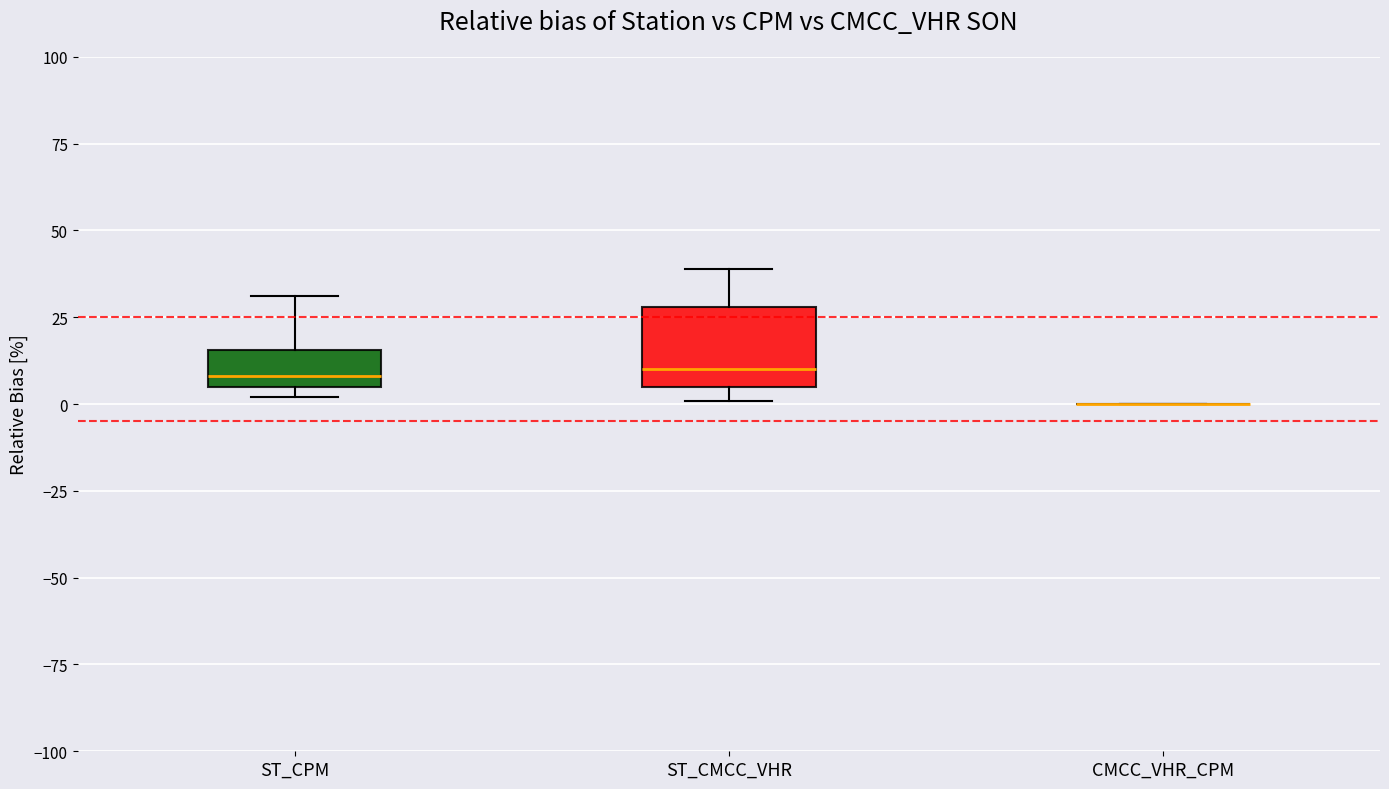

Which box is the tallest, from its lower edge to its upper edge?

ST_CMCC_VHR